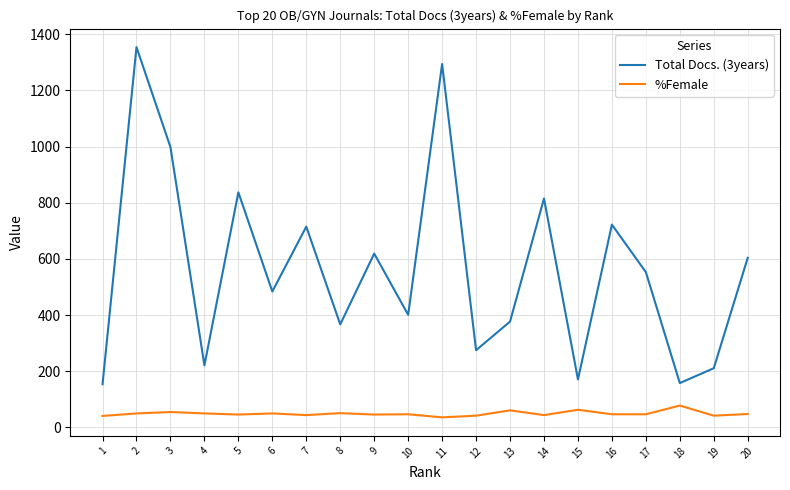

Rank the series by their average value, from highest to lowest.

Total Docs. (3years), %Female